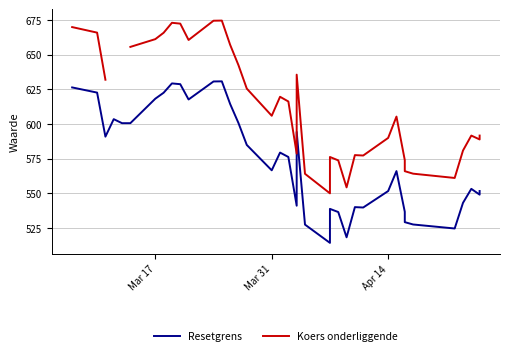

True or false: Resetgrens has more than 2 points higher than both neighbors.

True